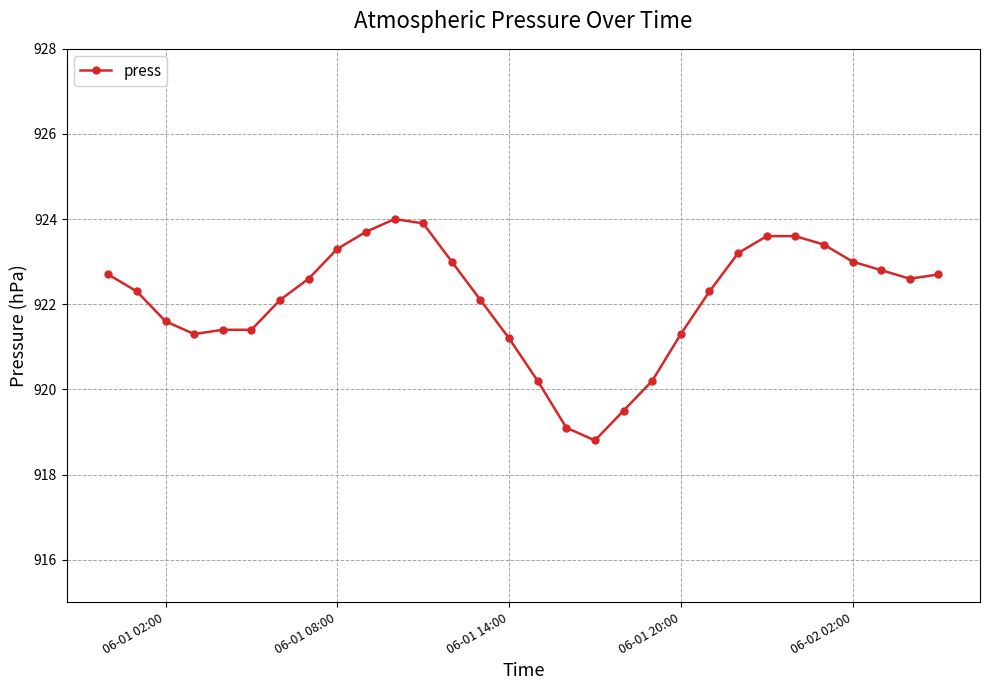

What is the value of the 29th point from the left?

922.6